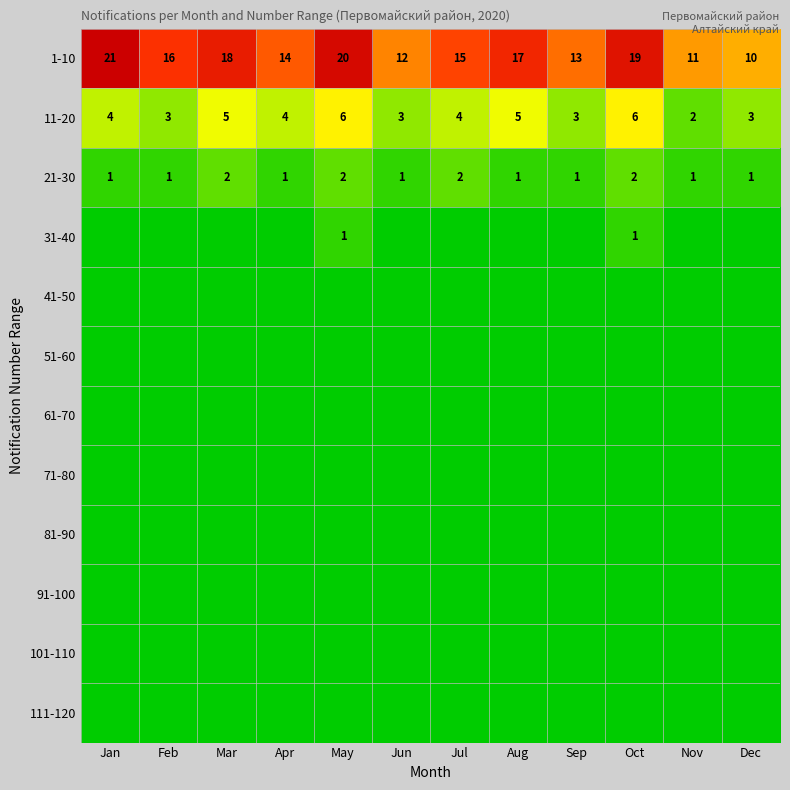

List the labels in order of 1-10 value, smallest first.

Dec, Nov, Jun, Sep, Apr, Jul, Feb, Aug, Mar, Oct, May, Jan